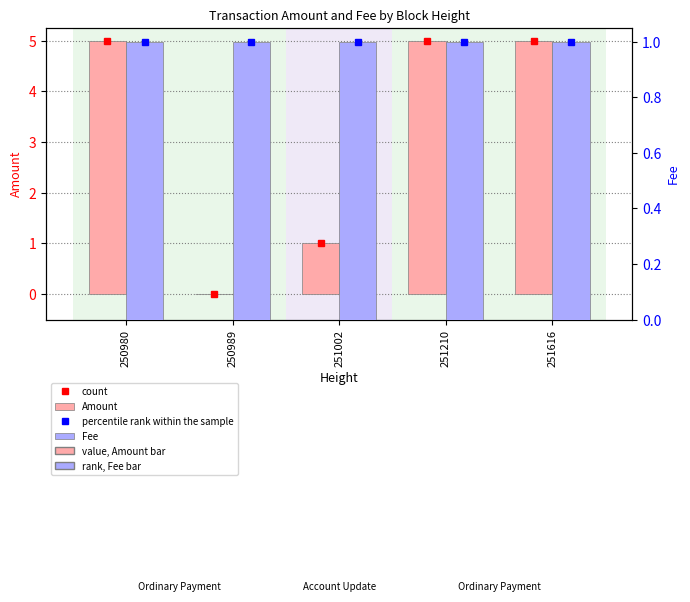

At which label does Fee reach its minimum?

250980